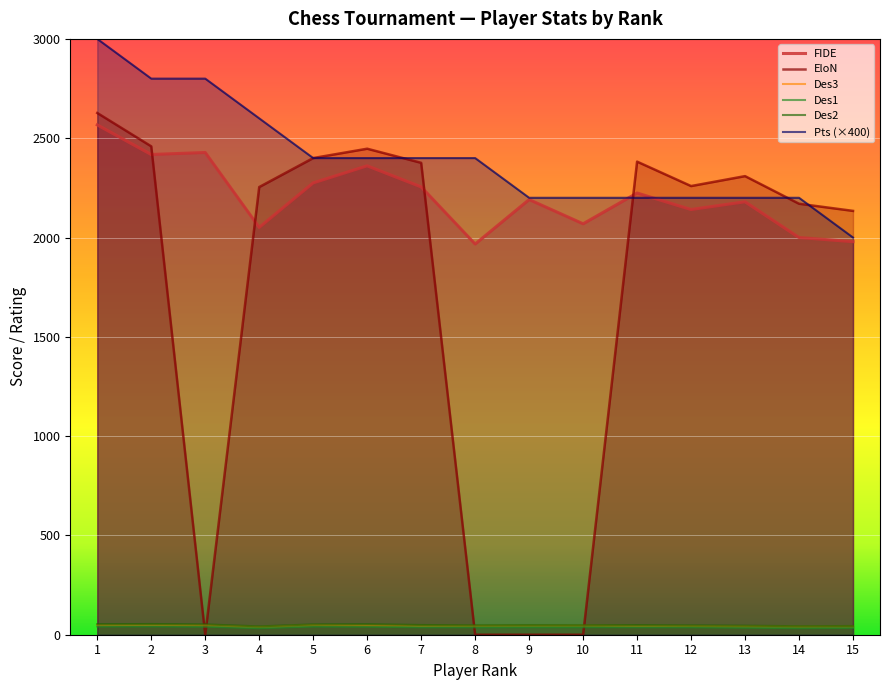

What is the value of the Pts point at the 3rd from the left?

2800.0